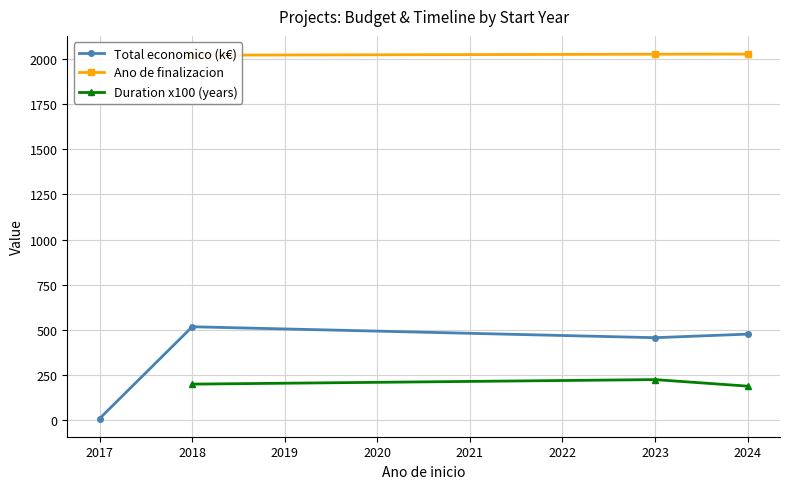

The Total economico (k€) series shows 181.8 at 2019. True or false?

False